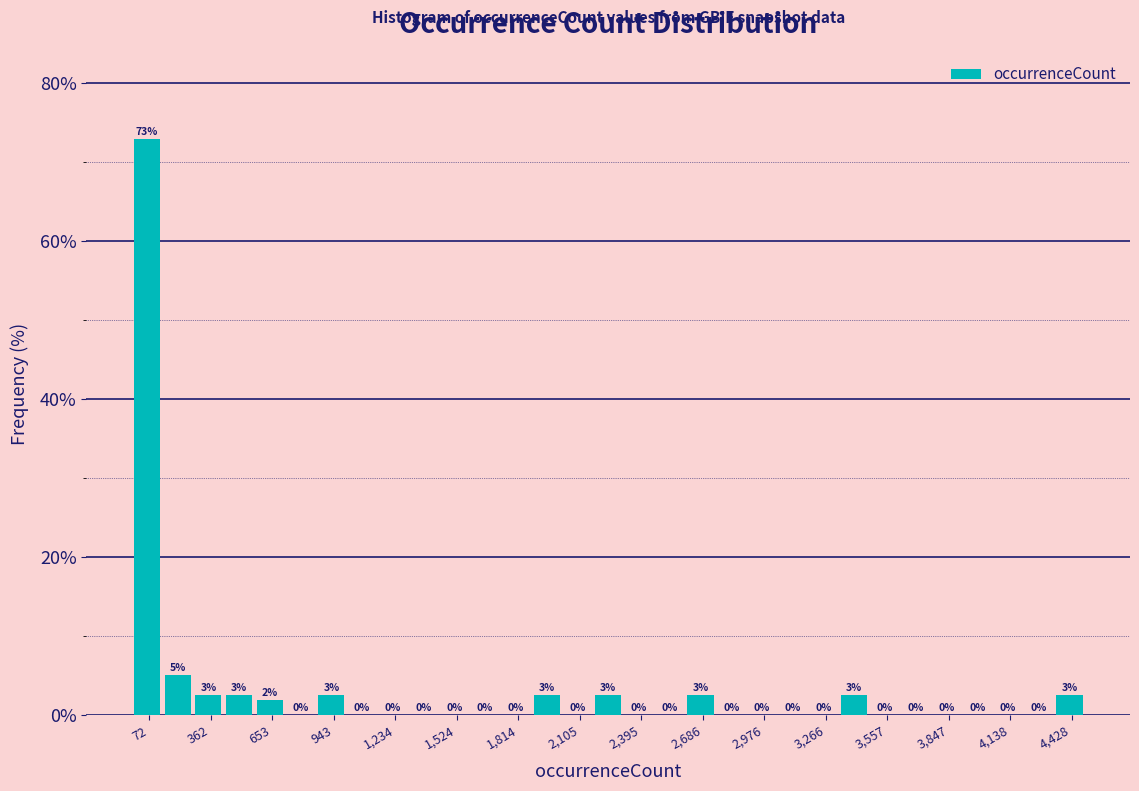

Around what value on the x-axis is the tallest bar? Give the approximate position of its centre, as read against the axis.

50